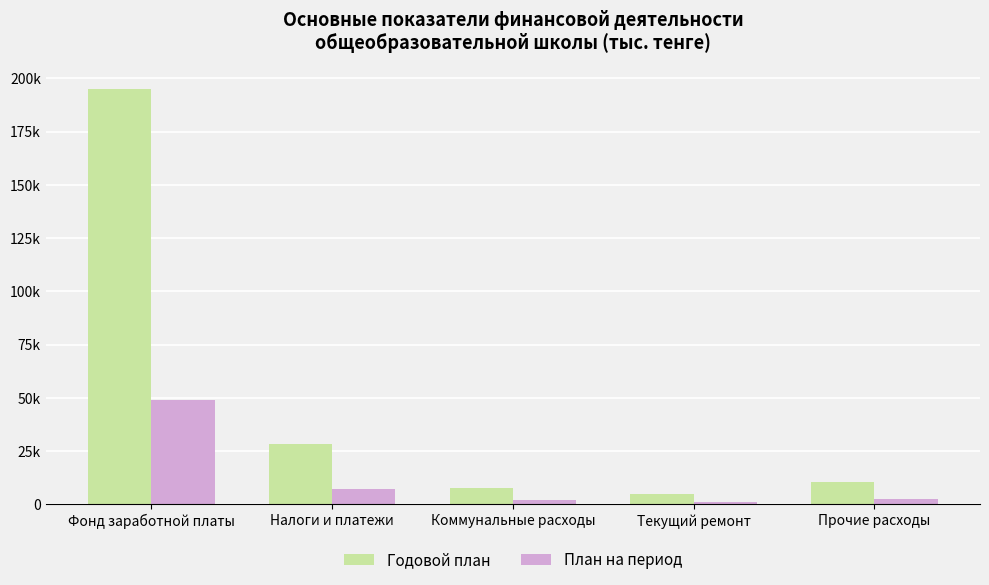

Is the value of План на период at Фонд заработной платы greater than the value of Годовой план at Фонд заработной платы?

No